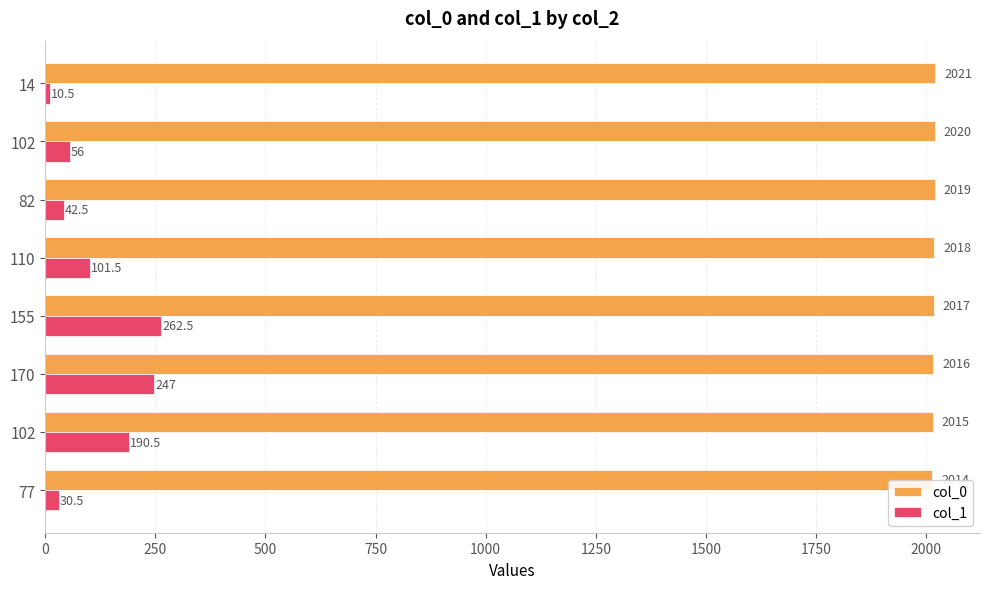

Between 170 and 102, which series saw the biggest shift?

col_1